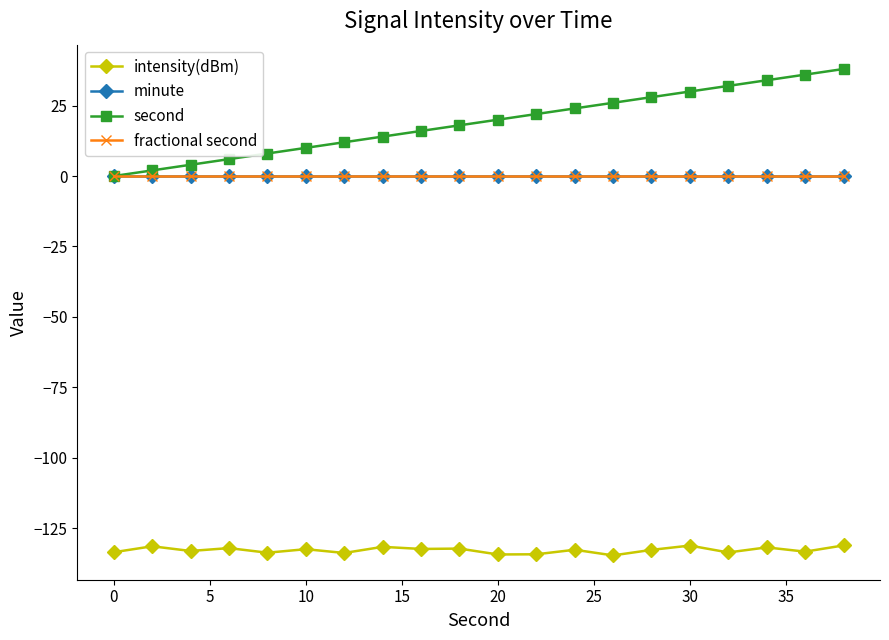

How many data points does each series have?

20